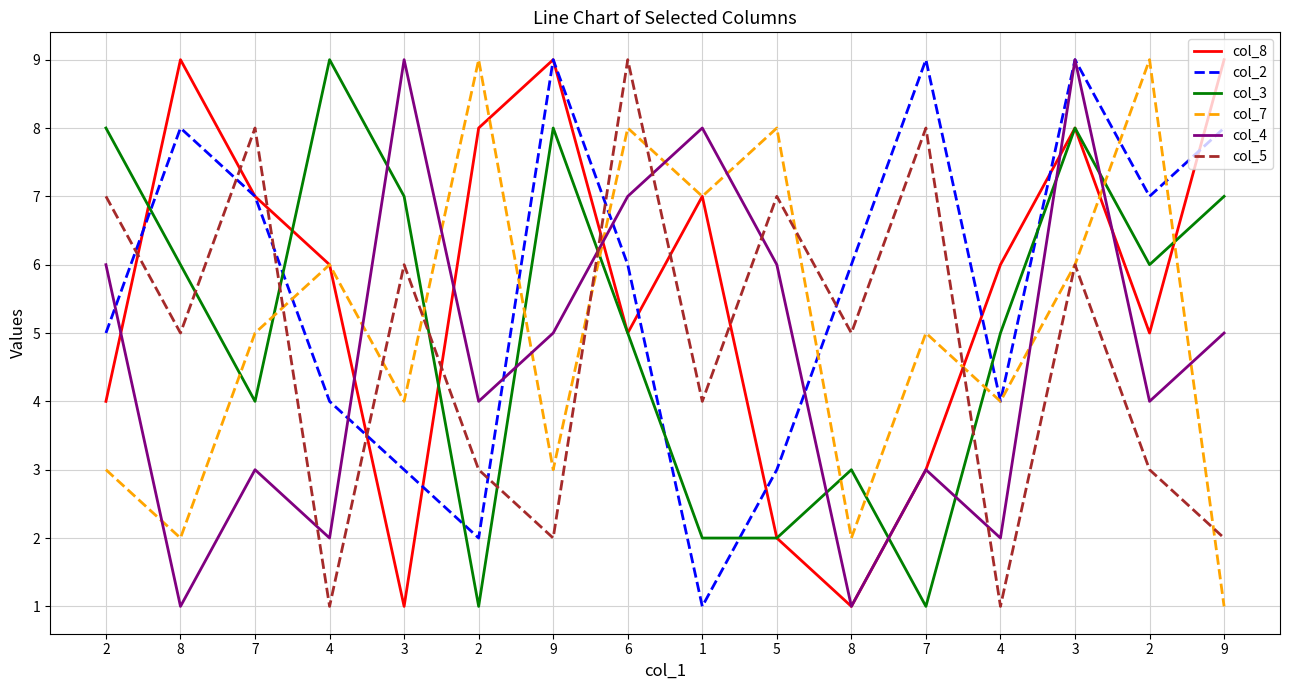

Reading left to right, what are all the values shown in this chart?

col_8: 4	9	7	6	1	8	9	5	7	2	1	3	6	8	5	9
col_2: 5	8	7	4	3	2	9	6	1	3	6	9	4	9	7	8
col_3: 8	6	4	9	7	1	8	5	2	2	3	1	5	8	6	7
col_7: 3	2	5	6	4	9	3	8	7	8	2	5	4	6	9	1
col_4: 6	1	3	2	9	4	5	7	8	6	1	3	2	9	4	5
col_5: 7	5	8	1	6	3	2	9	4	7	5	8	1	6	3	2